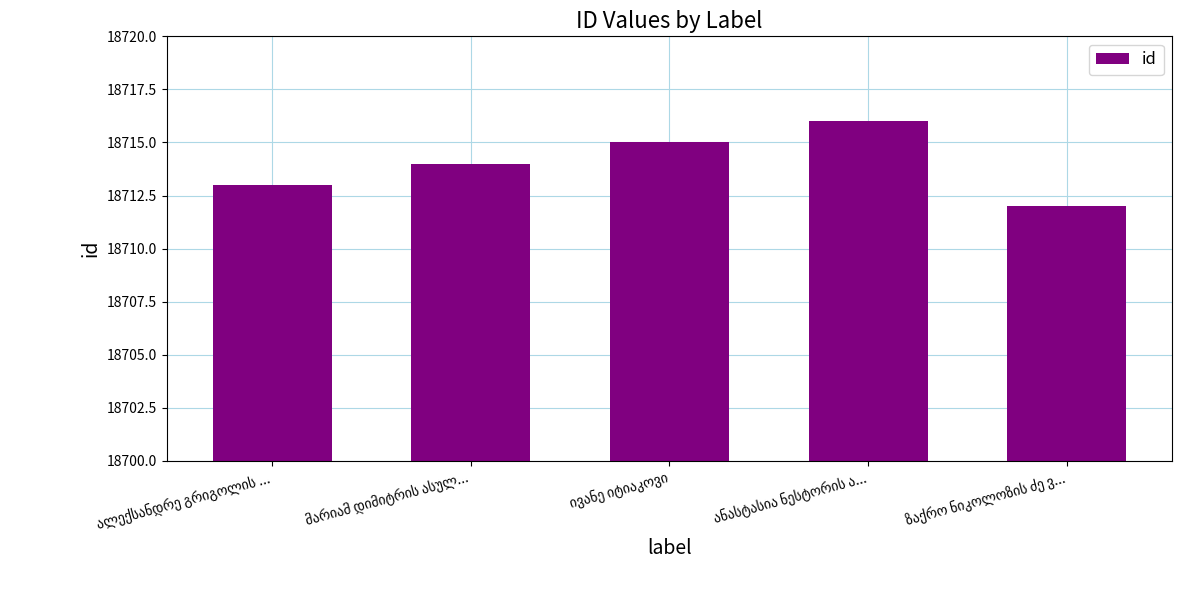

What is the average value?

18714